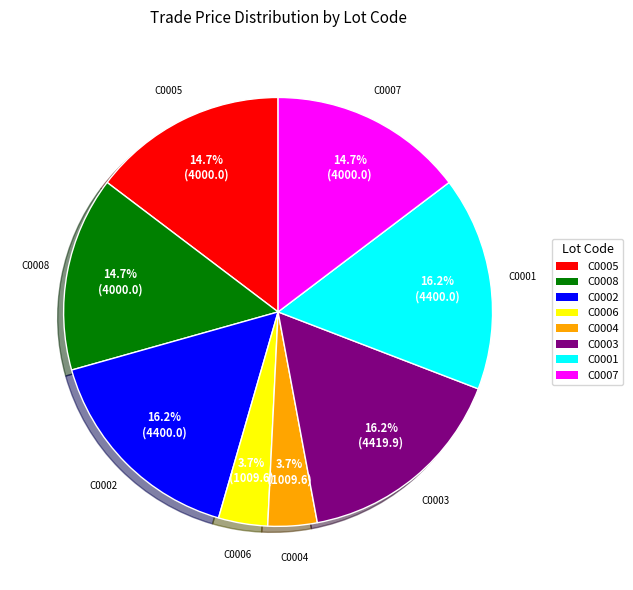

Between C0004 and C0008, which is larger?

C0008